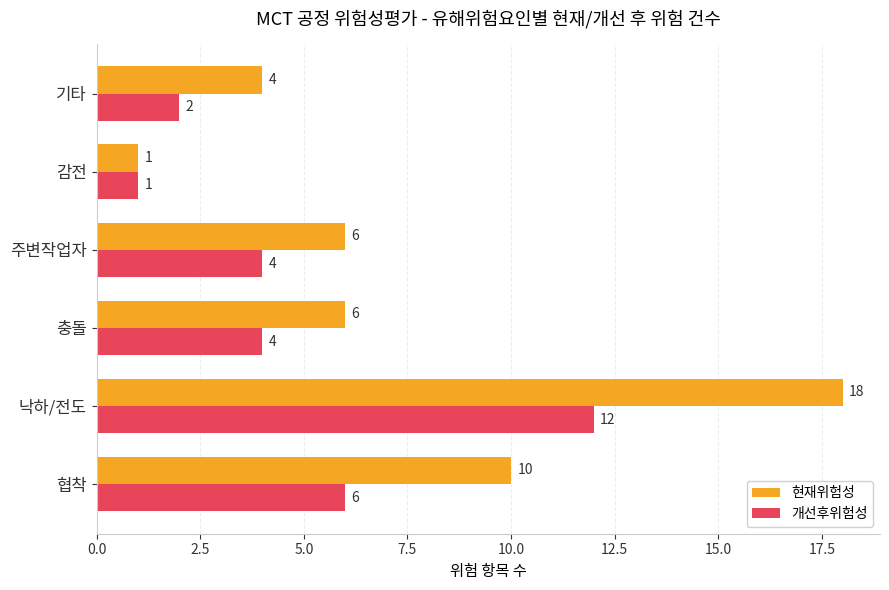

At how many categories does at least one series exceed 3?

5